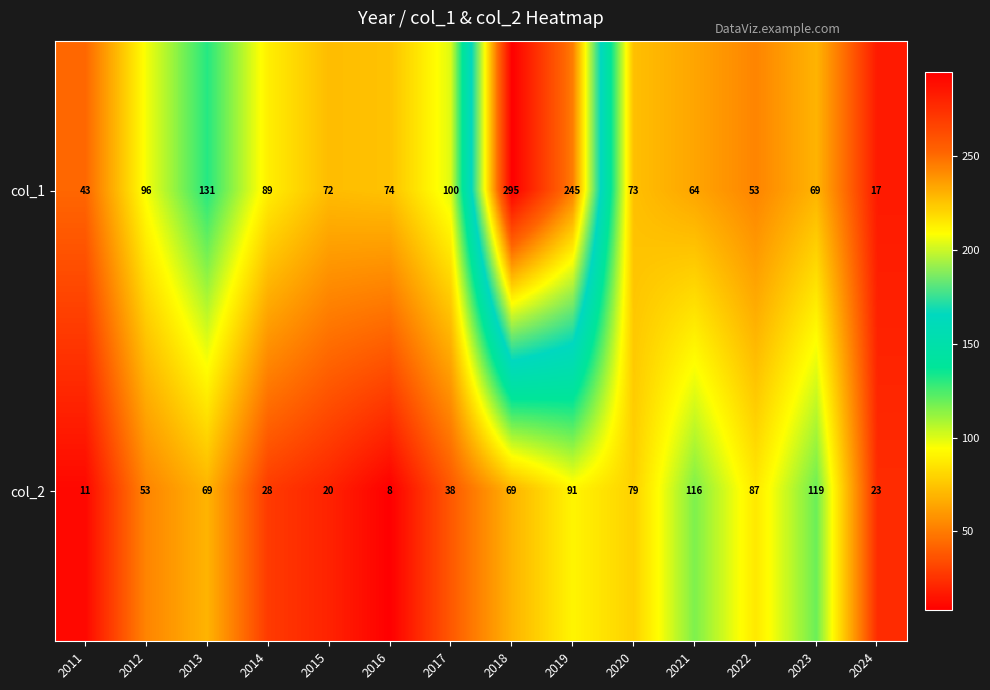

Reading left to right, what are all the values shown in this chart?

col_1: 43	96	131	89	72	74	100	295	245	73	64	53	69	17
col_2: 11	53	69	28	20	8	38	69	91	79	116	87	119	23